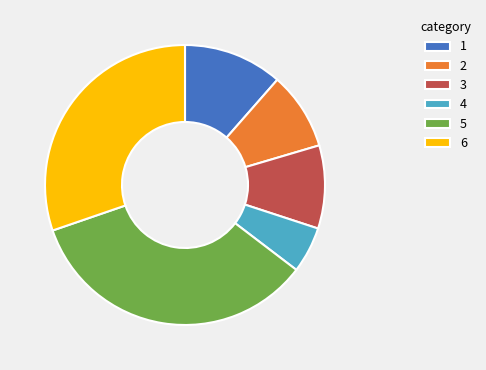

How many segments does this pie chart have?

6